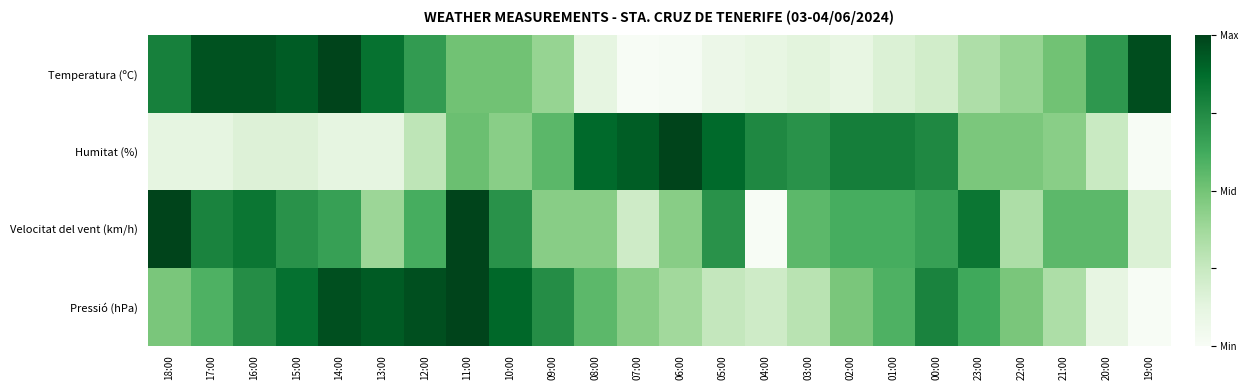

At how many categories does at least one series exceed 0?

24